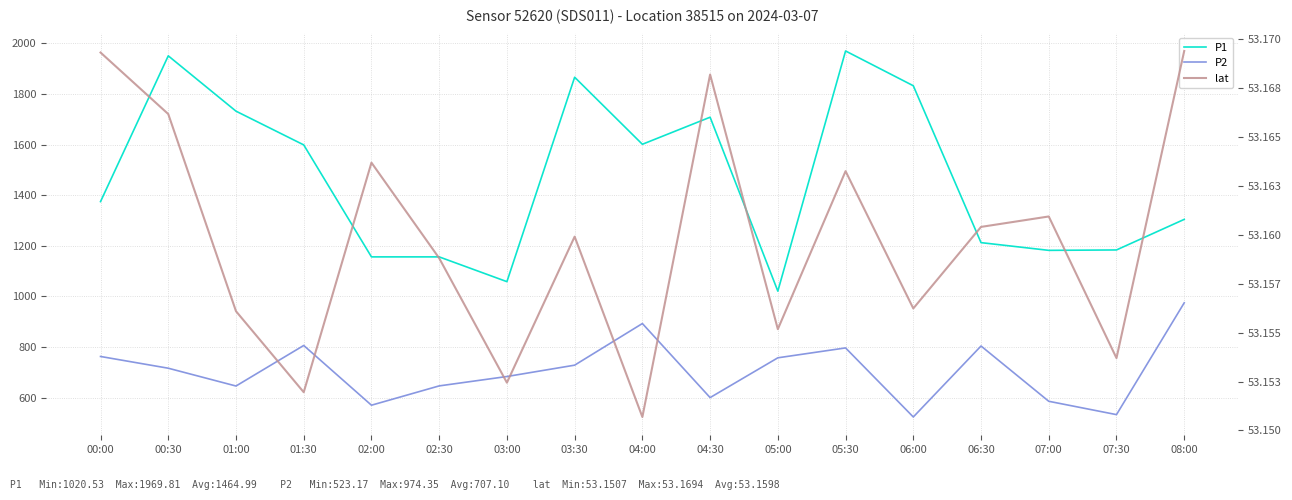

Which series has the largest total across all categories?

P1